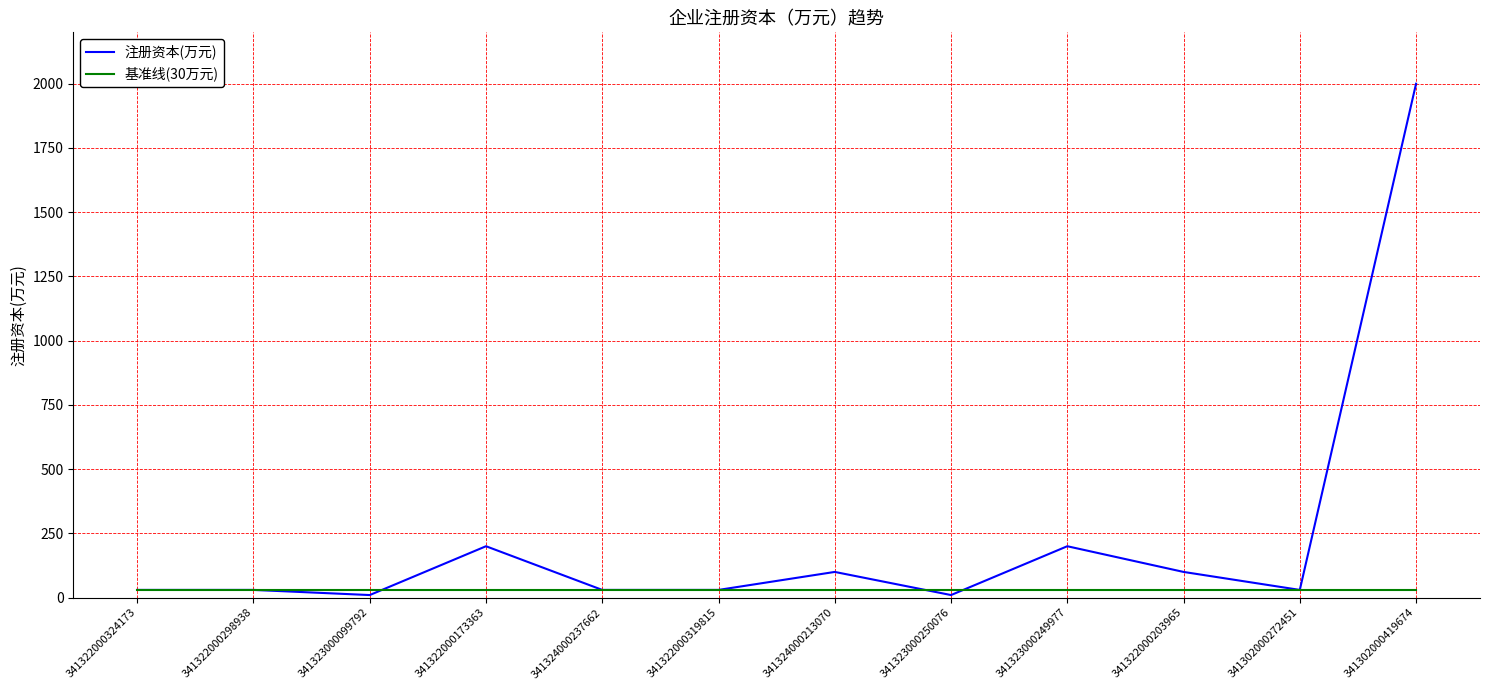

At 341323000099792, list the series in order from largest to smallest.

基准线(30万元), 注册资本(万元)